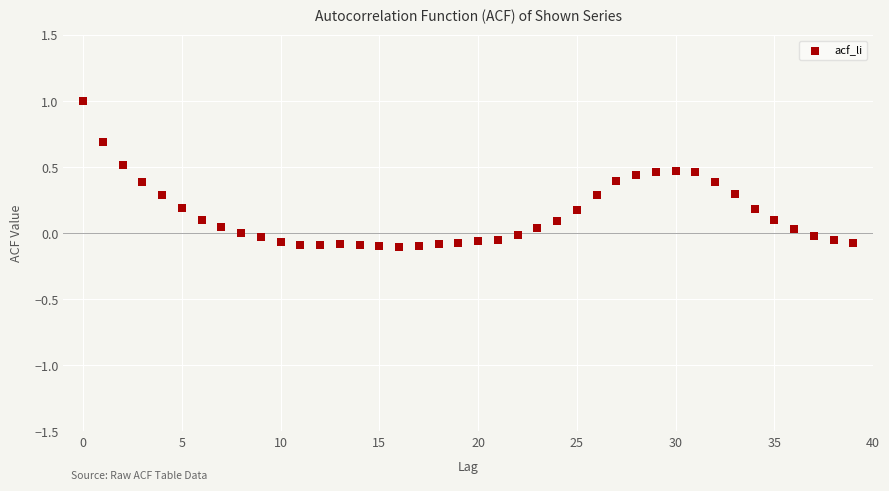

What is the range of Y values (max minus min)?

1.1